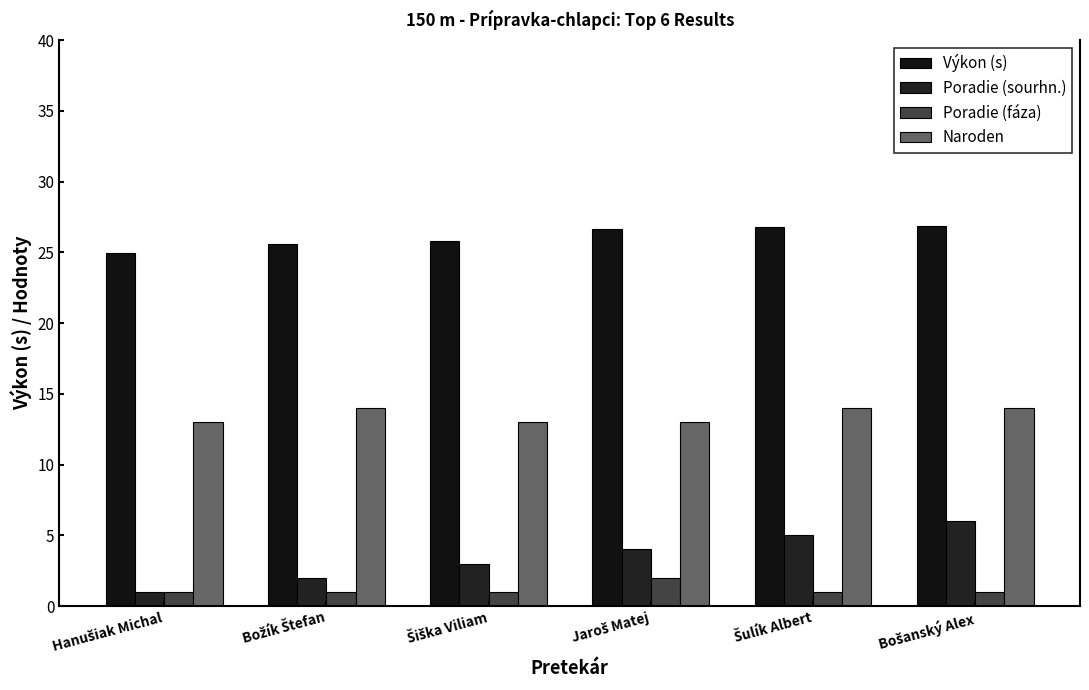

How many data points does each series have?

6